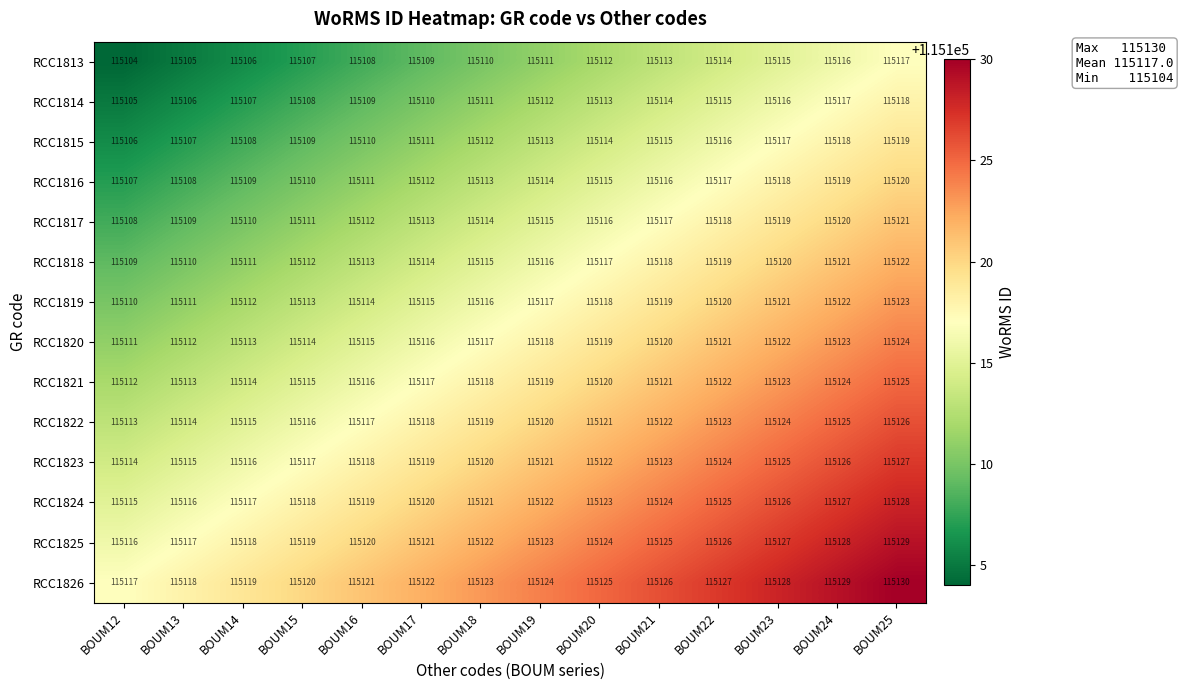

Rank the series by their maximum value, from lowest to highest.

RCC1813, RCC1814, RCC1815, RCC1816, RCC1817, RCC1818, RCC1819, RCC1820, RCC1821, RCC1822, RCC1823, RCC1824, RCC1825, RCC1826